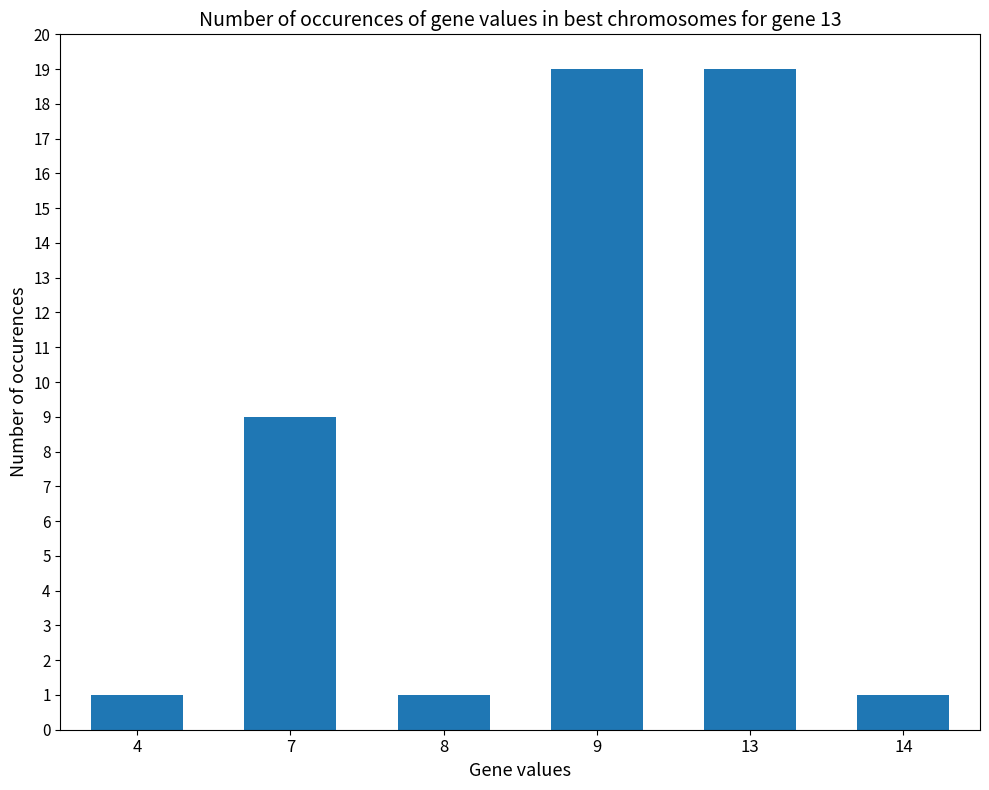

What value does the data have at 13, to the nearest 10?

20